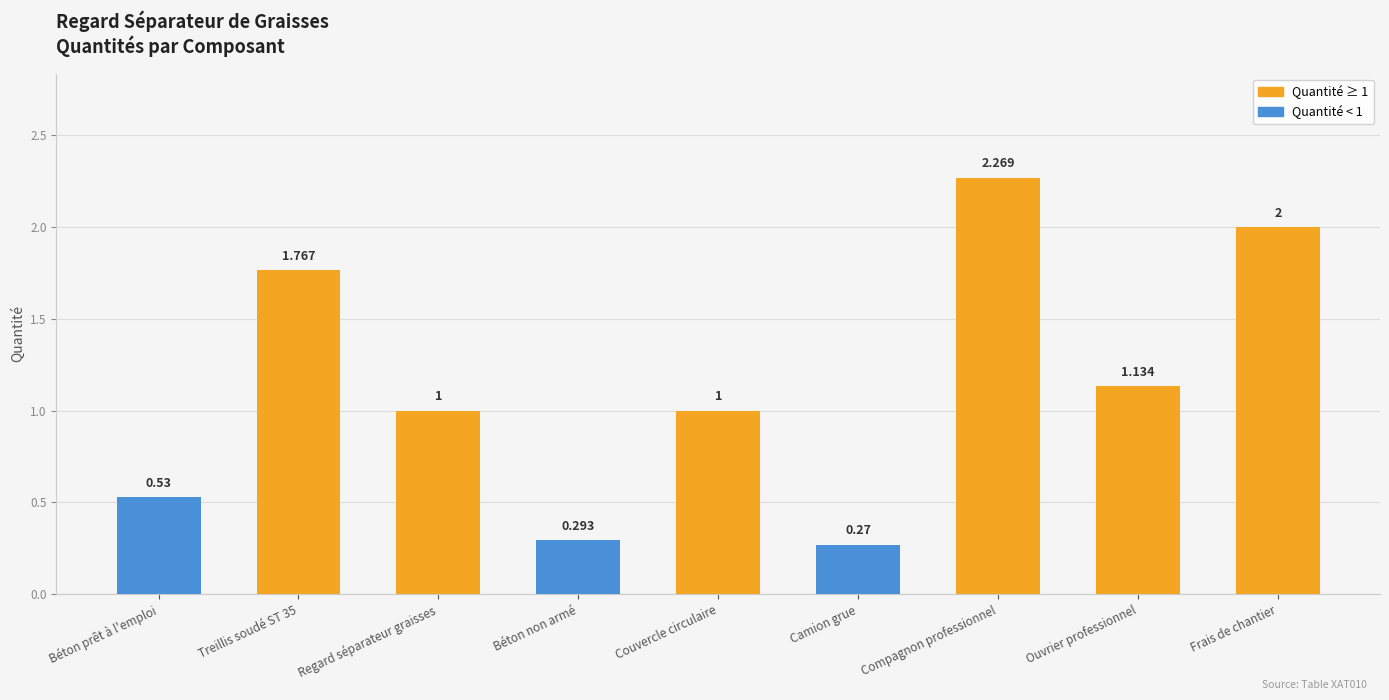

Which label corresponds to the smallest value in the chart?

Camion grue